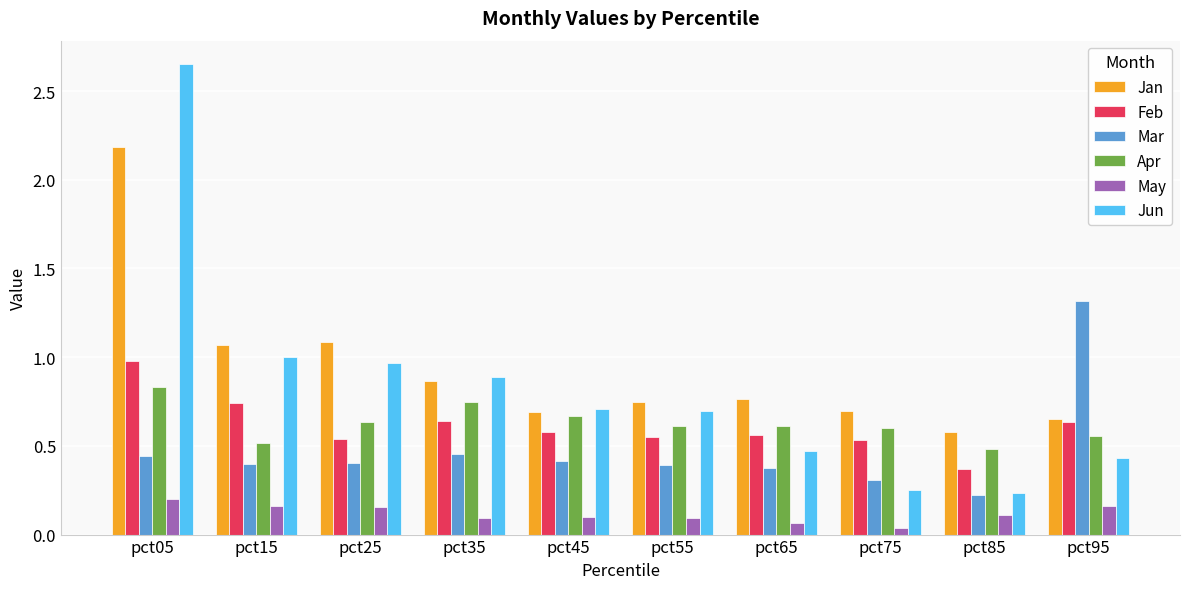

How many groups of bars are there?

10